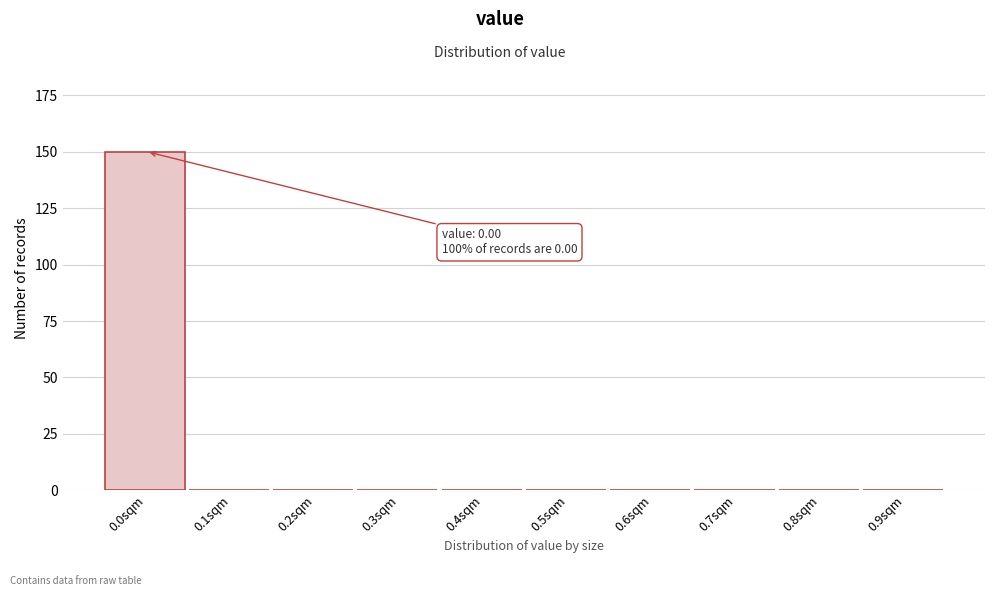

What is the sum of all values?

150